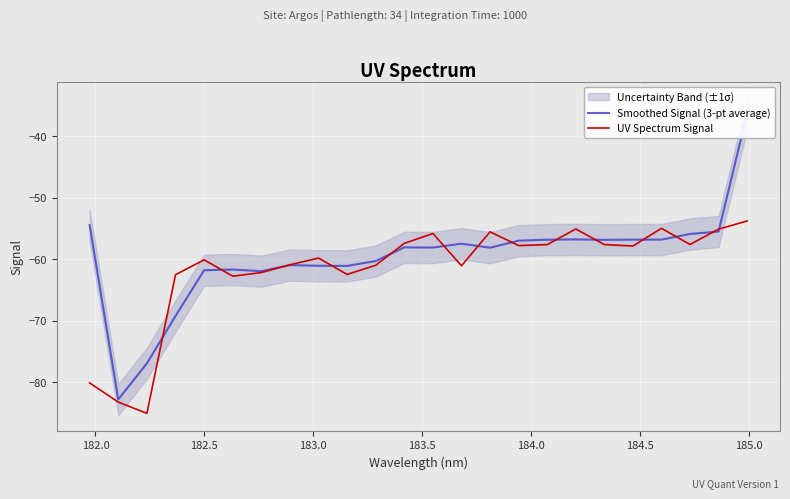

How many data points in Smoothed Signal (3-pt average) are less than -58?

13